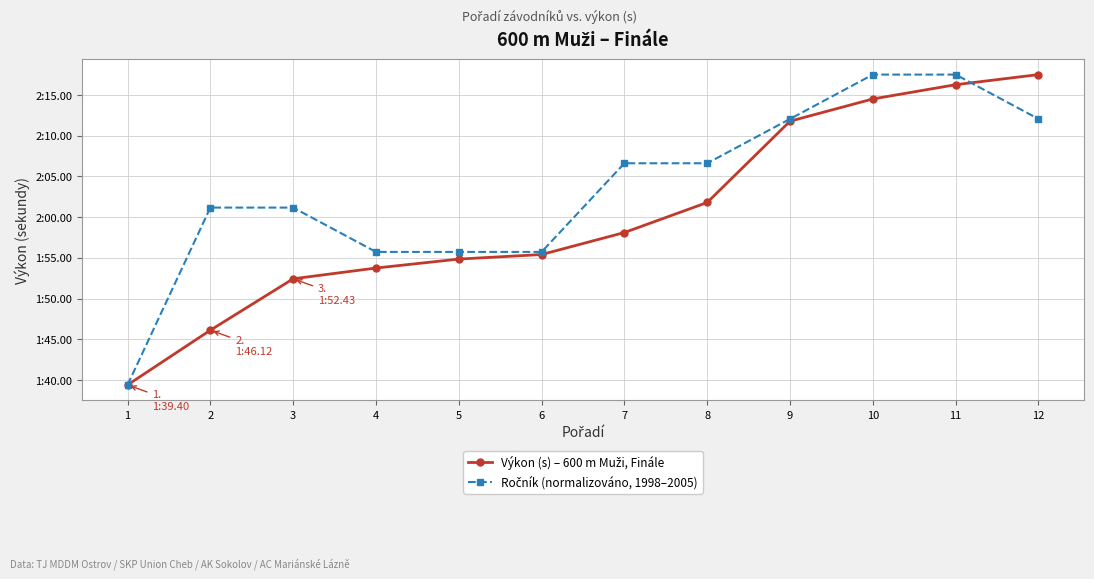

Does the chart have visible grid lines?

Yes